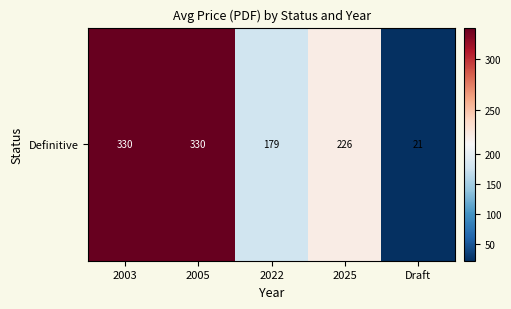

Which has a higher value, 2005 or 2022?

2005